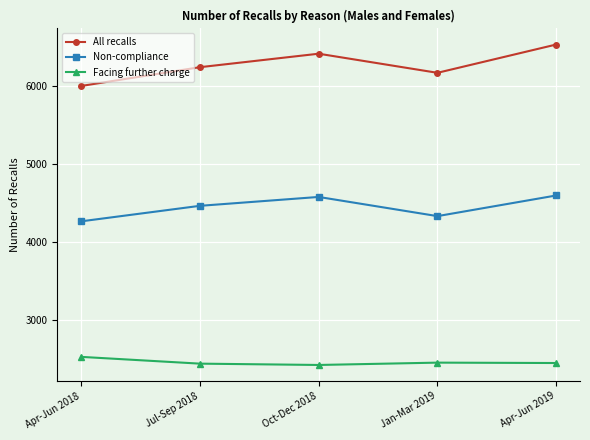

What is the sum of all All recalls values?

31351